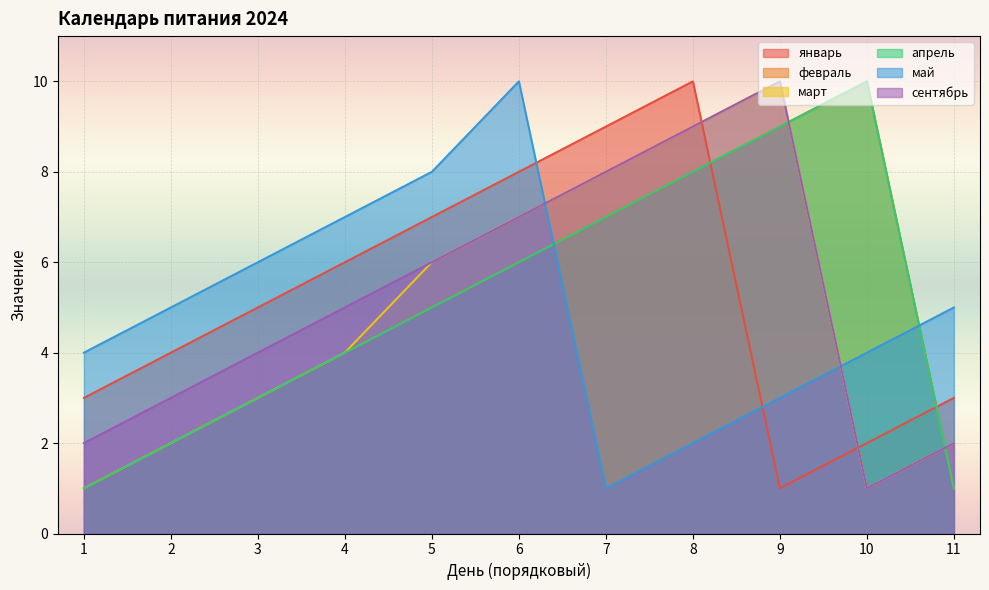

Which series ends up on top after the final intersection of март and январь?

январь